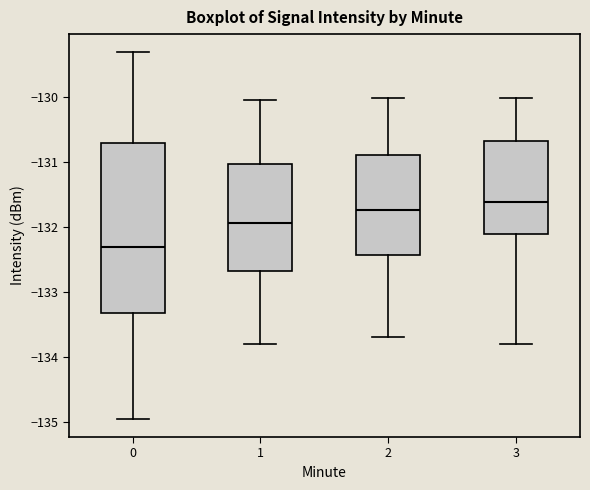

Which box's median line is the lowest?

0